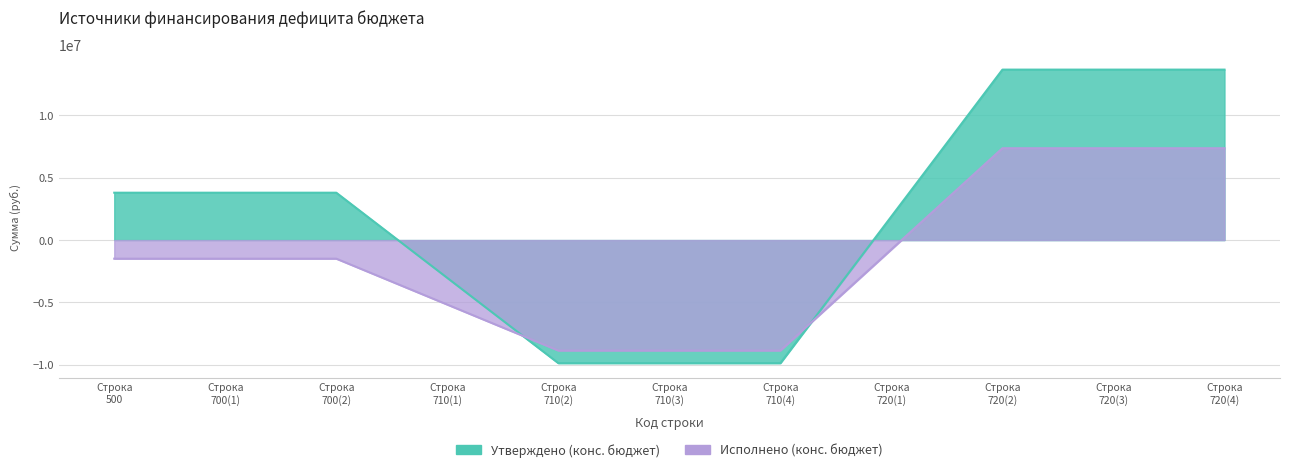

Is it true that Исполнено (конс. бюджет) equals -8866621.8 at 710?

True